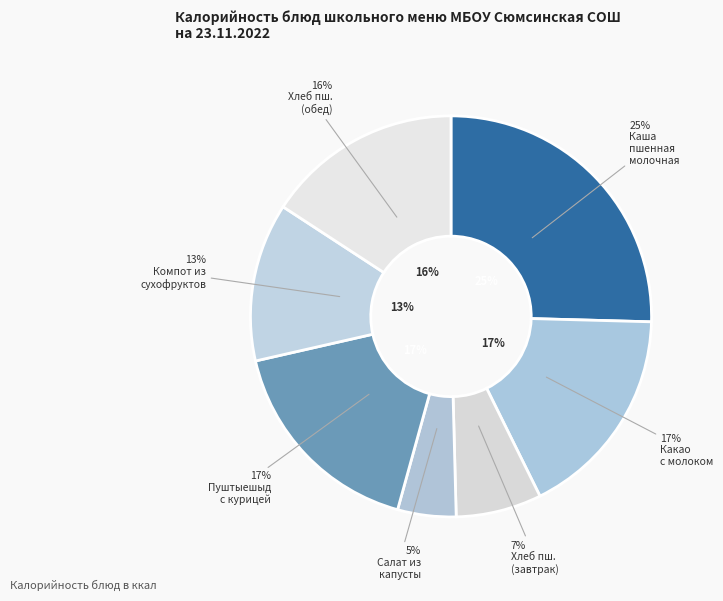

What is the change in value from Каша пшенная молочная to Пуштыешыд с курицей?

-74.0